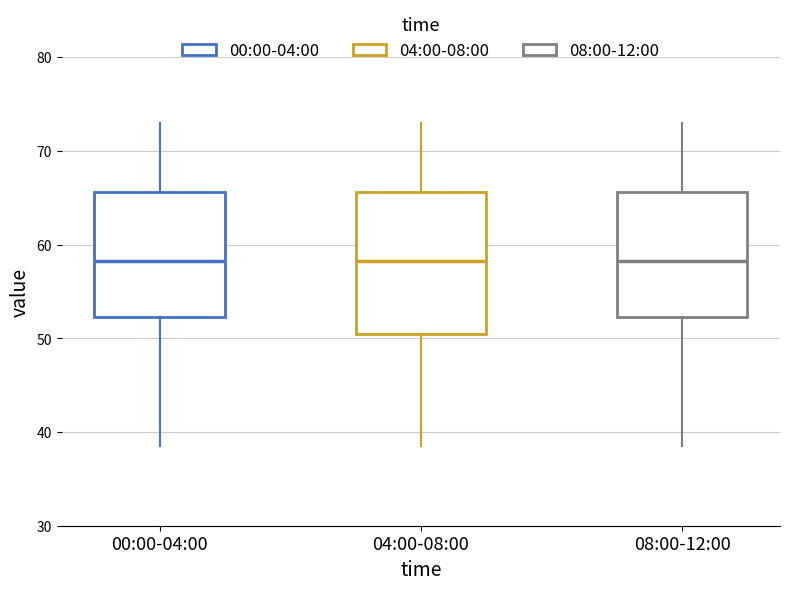

Reading left to right, read every box against the y-axis: the position of its median line, the range the box covers, and the ends of its whiskers. The values are not printed on the chart, so give them approximately, as read against the axis.

00:00-04:00: median 58, box 52 to 66, whiskers 39 to 73
04:00-08:00: median 58, box 50 to 66, whiskers 39 to 73
08:00-12:00: median 58, box 52 to 66, whiskers 39 to 73